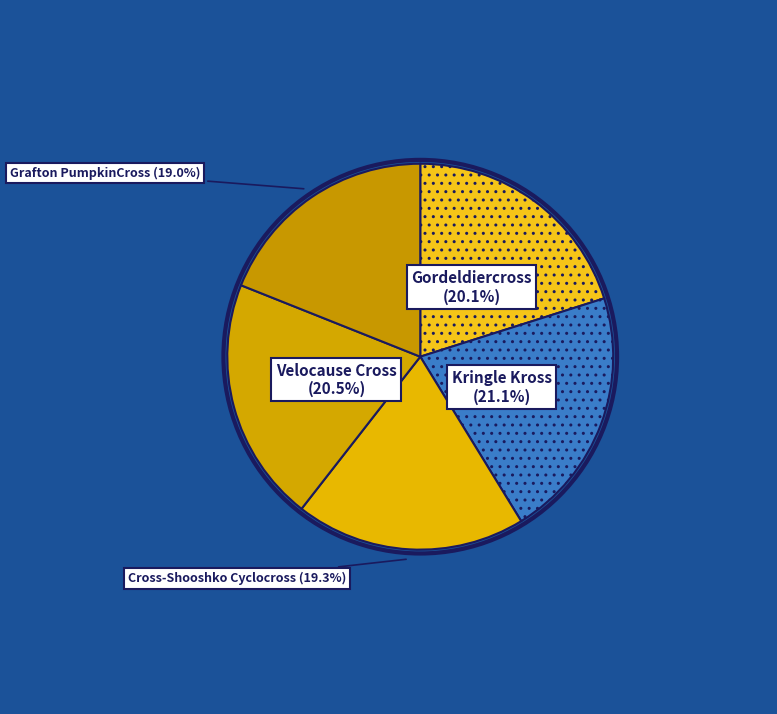

What is the largest slice in the pie chart?

Kringle Kross